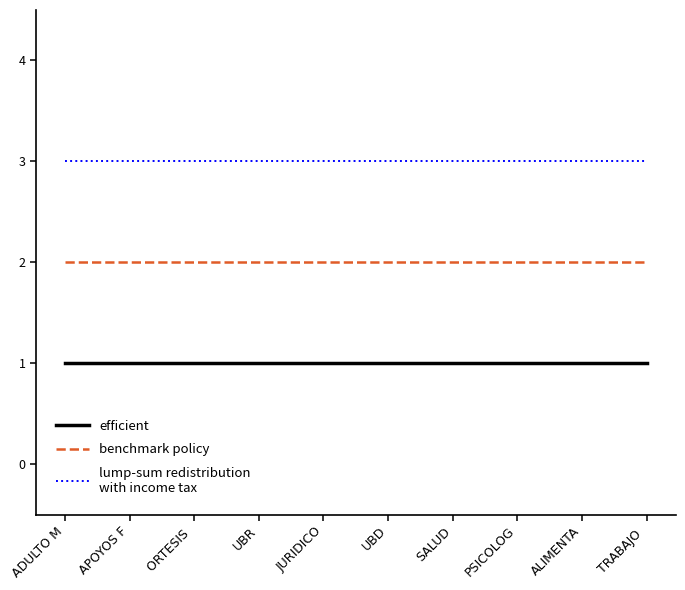

What is the total value across all series at APOYOS F?

6